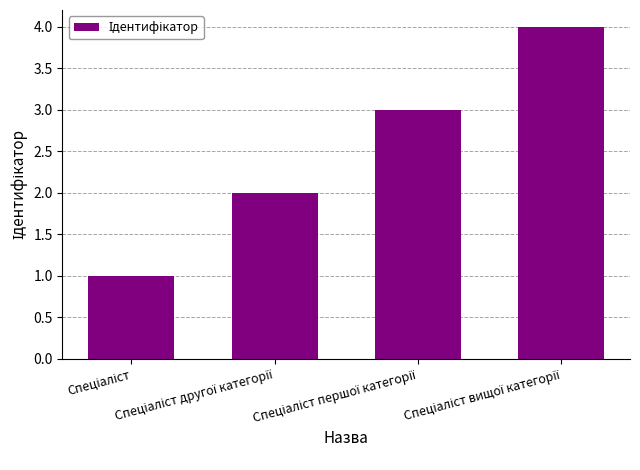

What is the sum of all values?

10